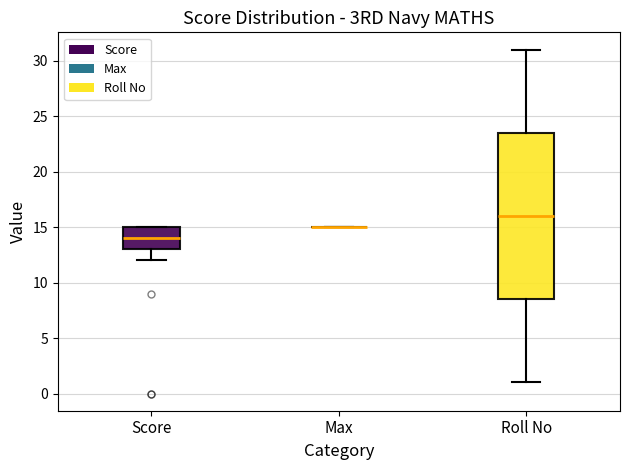

Where is the lower edge of the box for Score on the y-axis? The values are not printed on the chart, so give them approximately, as read against the axis.

13.0